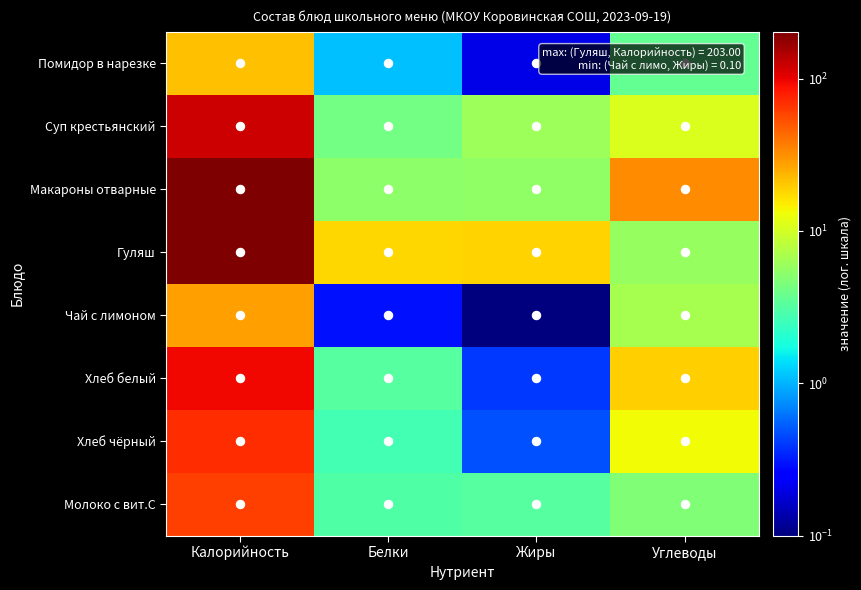

What is the spread (max minus min) of values at Калорийность?

181.6